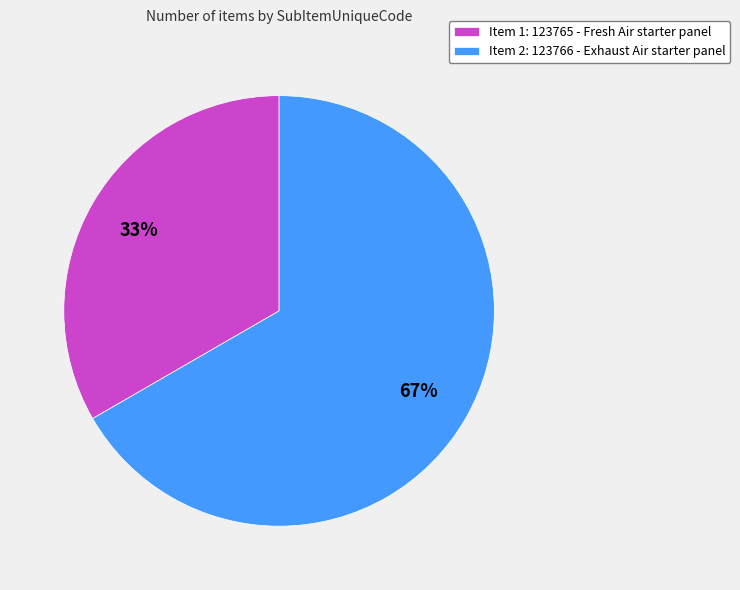

Approximately how many times larger is the value at Item 2: 123766 - Exhaust Air starter panel compared to Item 1: 123765 - Fresh Air starter panel?

2.0